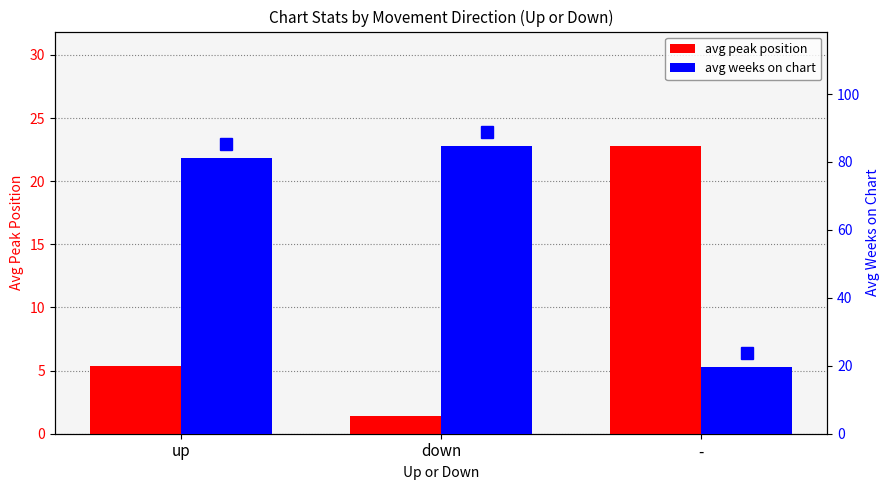

Which series changed the most between up and down?

avg peak position